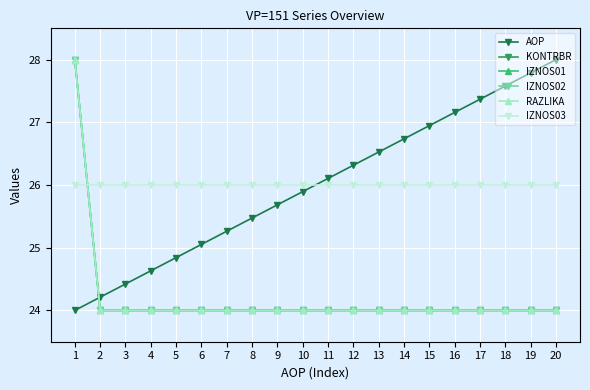

Is this an area chart (filled region under the line)?

No